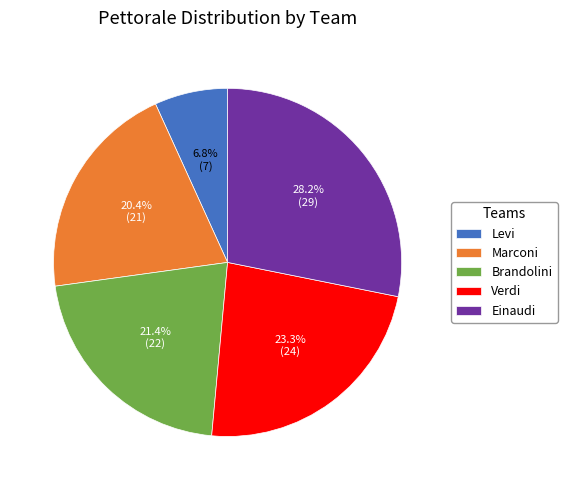

How many segments does this pie chart have?

5